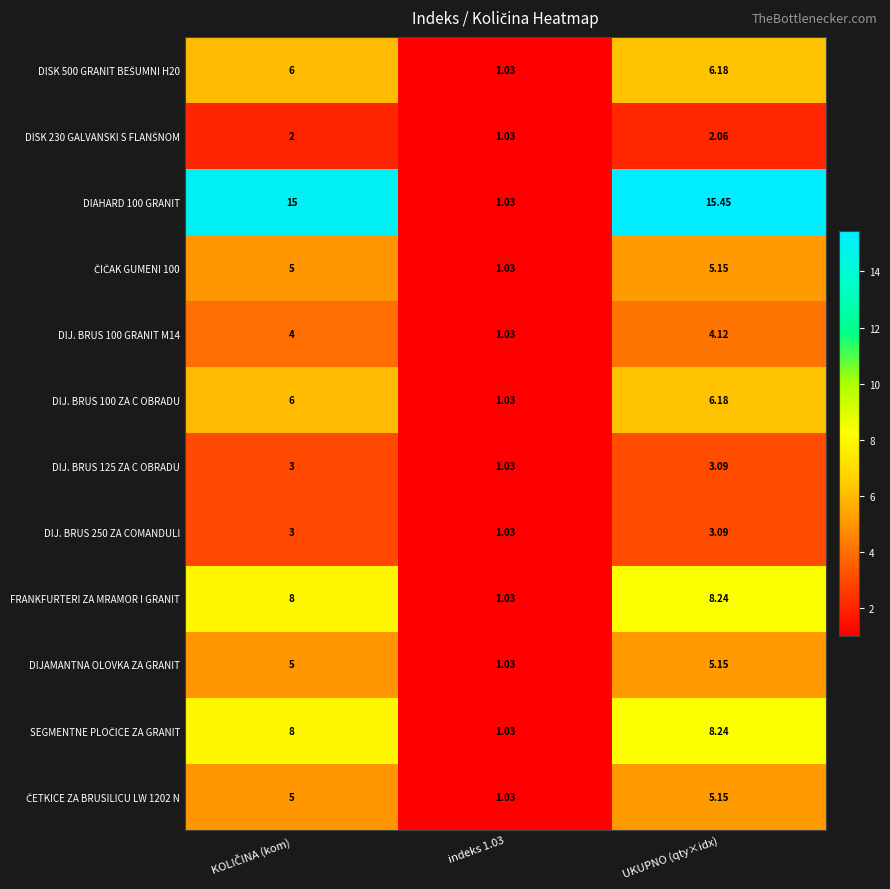

Which category has the highest value across all series?

UKUPNO (qty×idx)